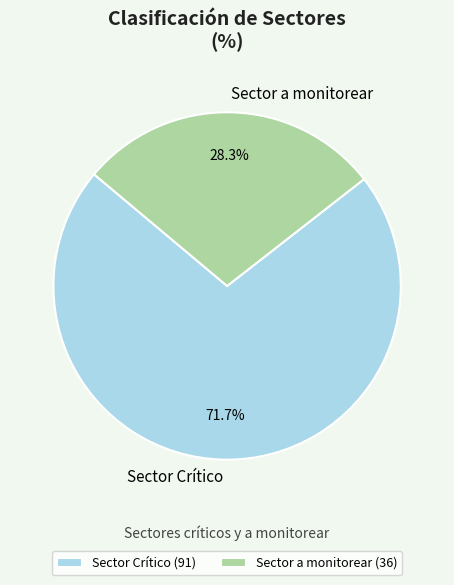

Is there a majority slice in this chart?

Yes